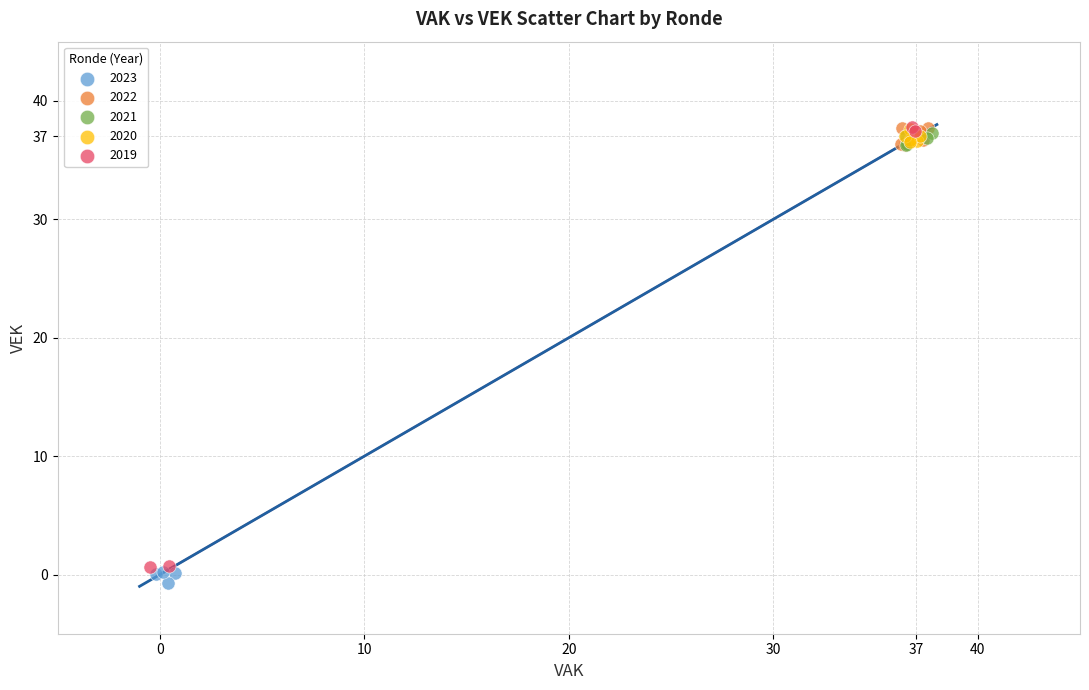

Which series has the widest spread of Y values?

2019